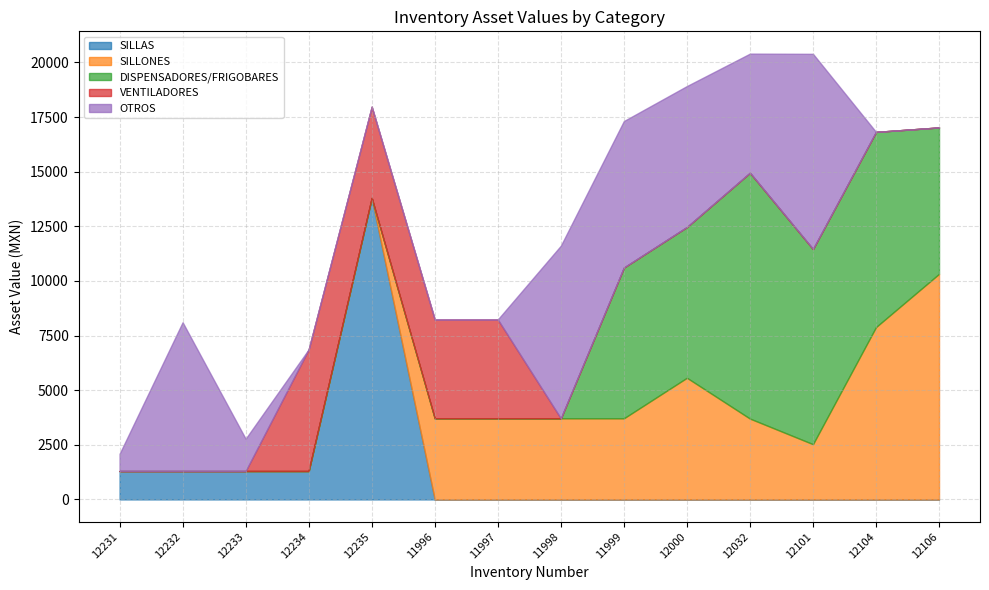

What is the highest value of the OTROS series?

8932.0